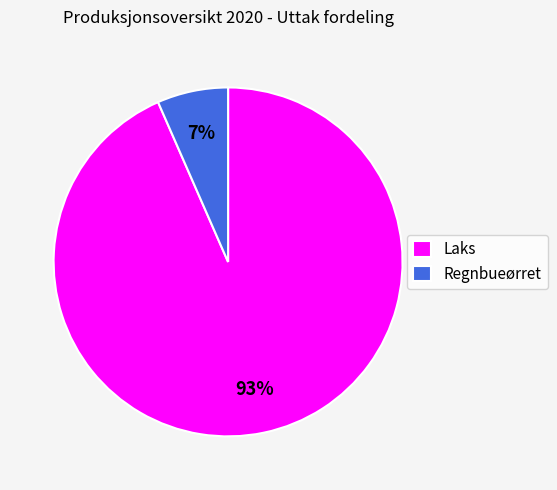

What percentage is the Laks slice, to the nearest percent?

93%